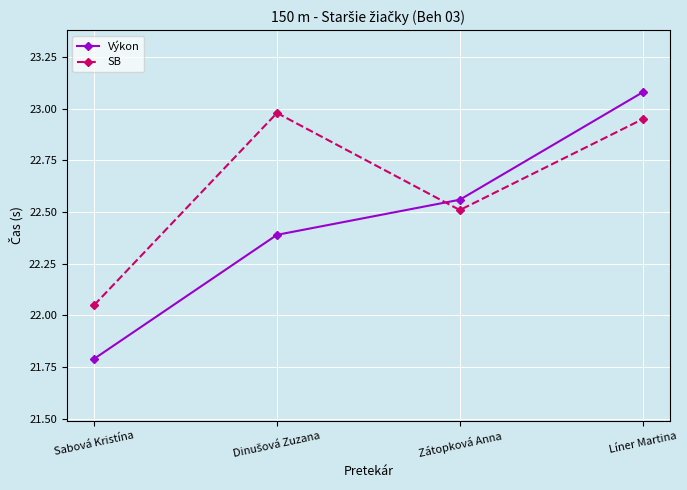

What is the difference between the second highest and minimum values in the Výkon series?

0.8